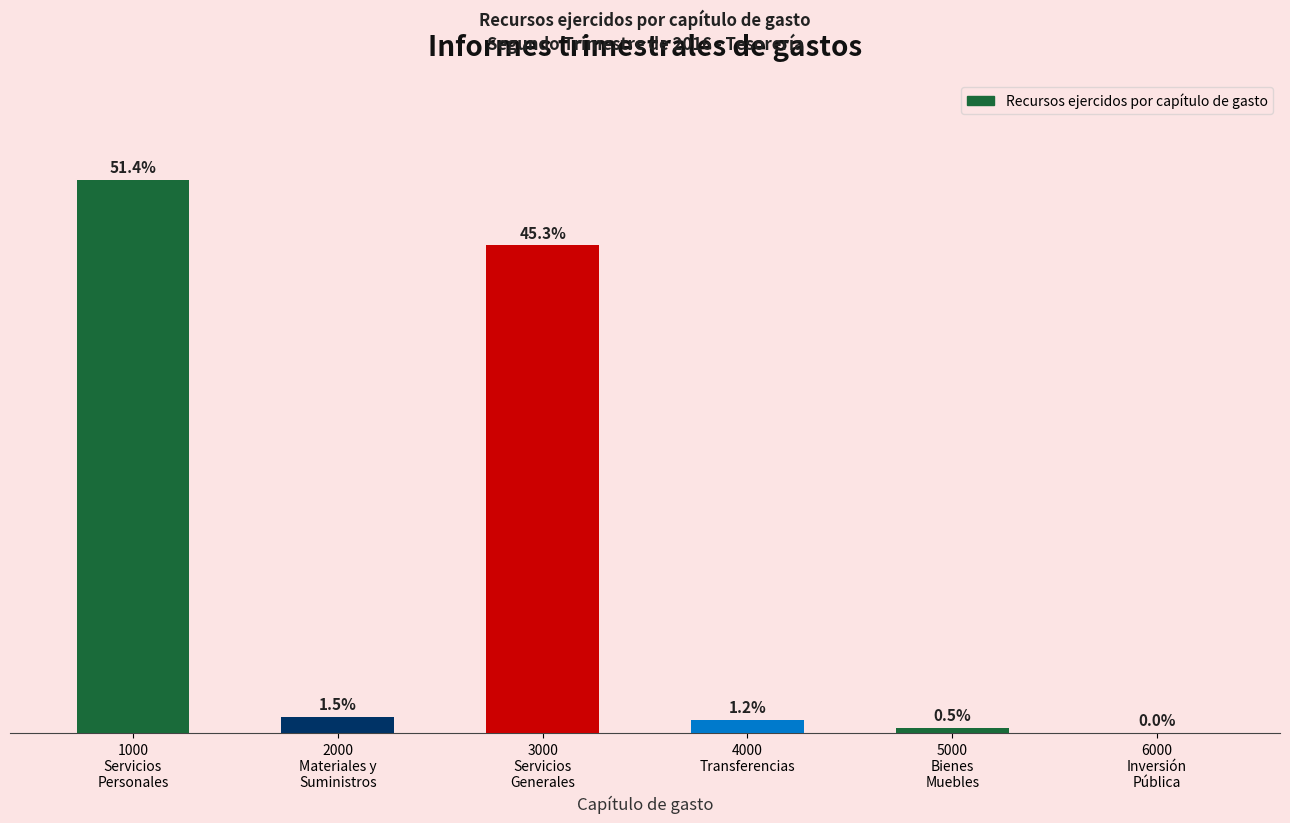

The value at 6000
Inversión
Pública is 0. True or false?

True